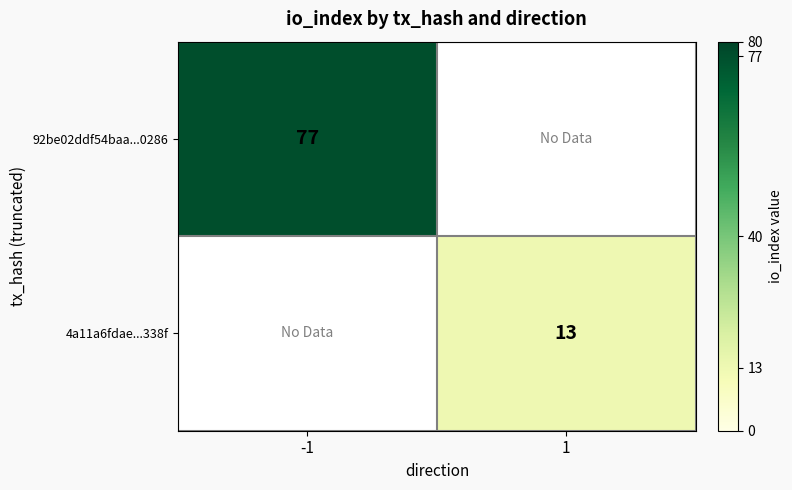

Is it true that 92be02ddf54baa...0286 equals 77 at -1?

True